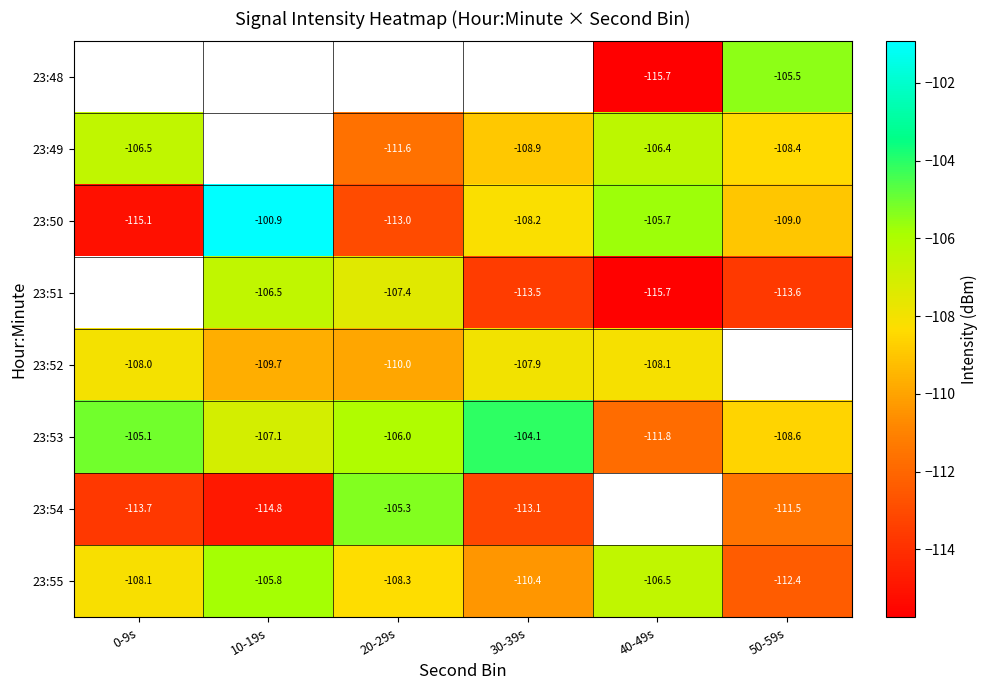

How many values in the 23:50 series exceed -108?

2